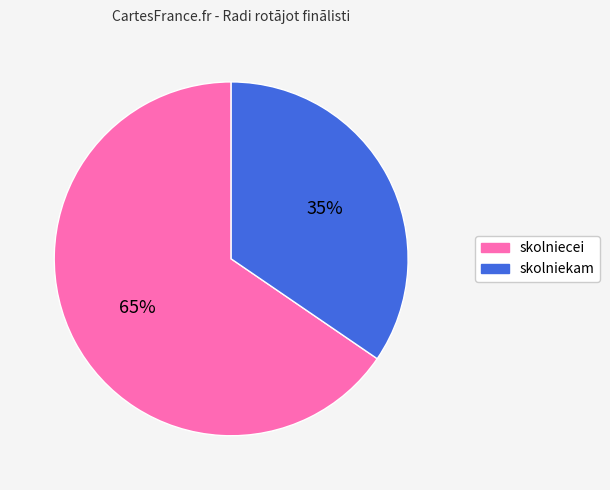

Combined, do skolniekam and skolniecei account for over 50%?

Yes